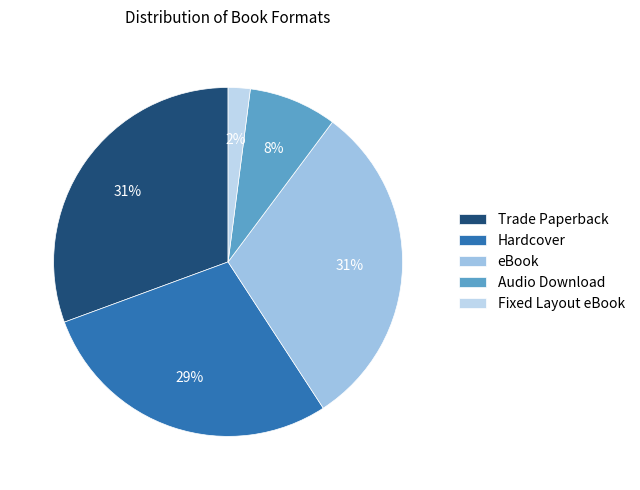

What percentage is the Fixed Layout eBook slice, to the nearest percent?

2%